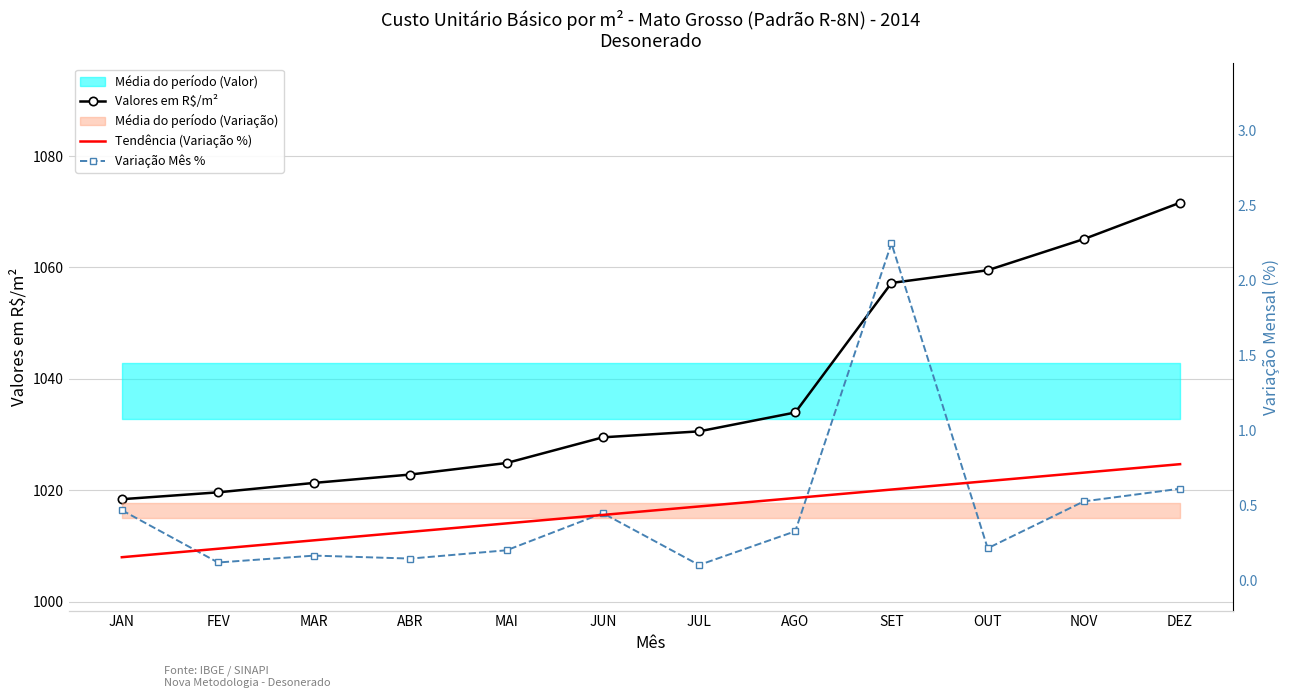

What is the average value of the Variação Mês % series?

0.5